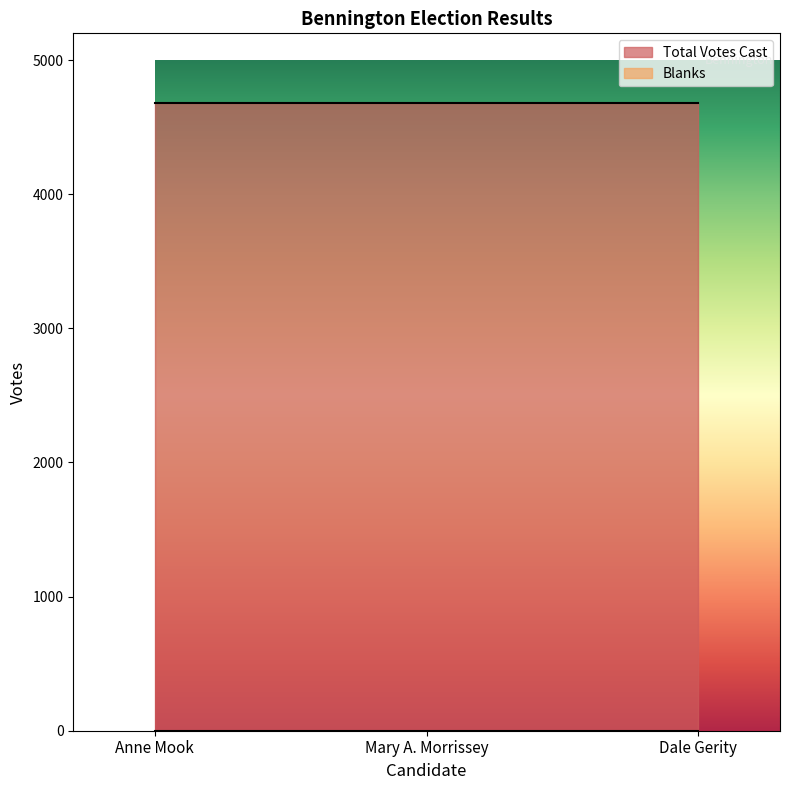

Rank the categories by Total Votes Cast value from highest to lowest.

Anne Mook, Mary A. Morrissey, Dale Gerity